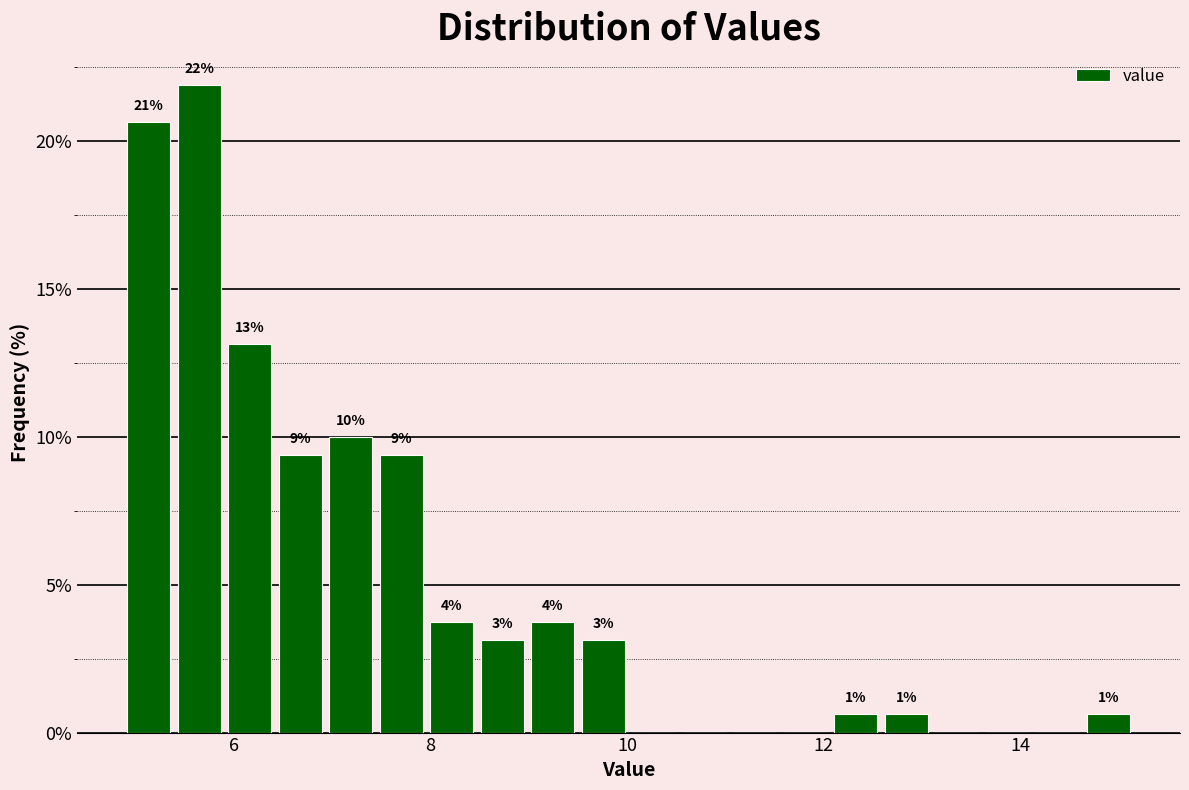

Read against the x-axis, roughly where is the centre of the tallest bar?

5.6